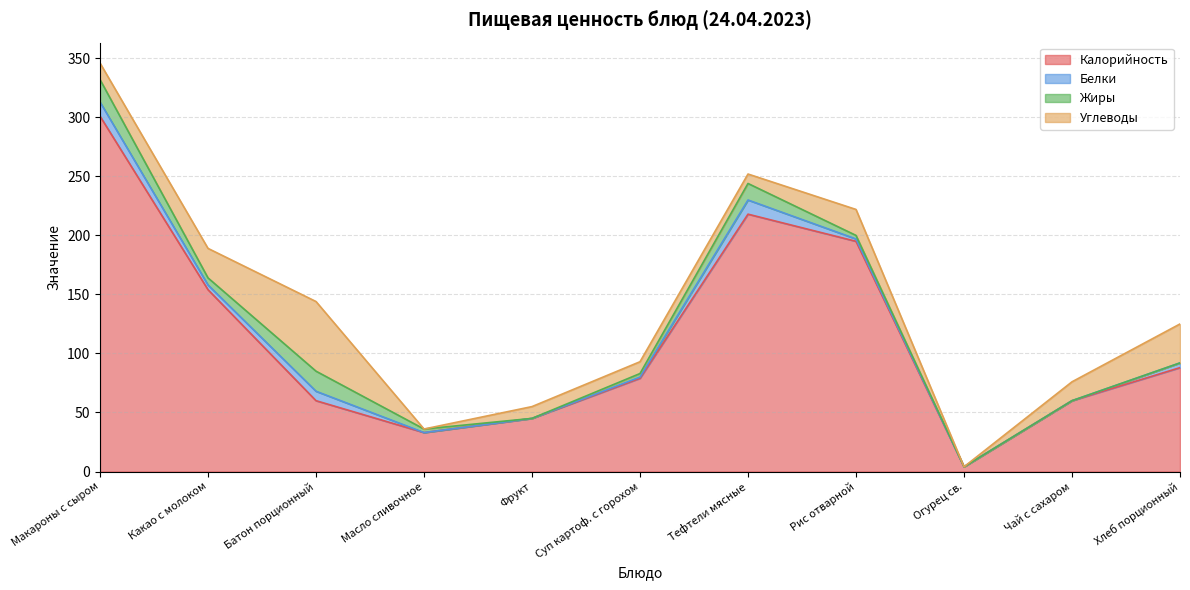

Which category has the highest value in the Углеводы series?

Батон порционный